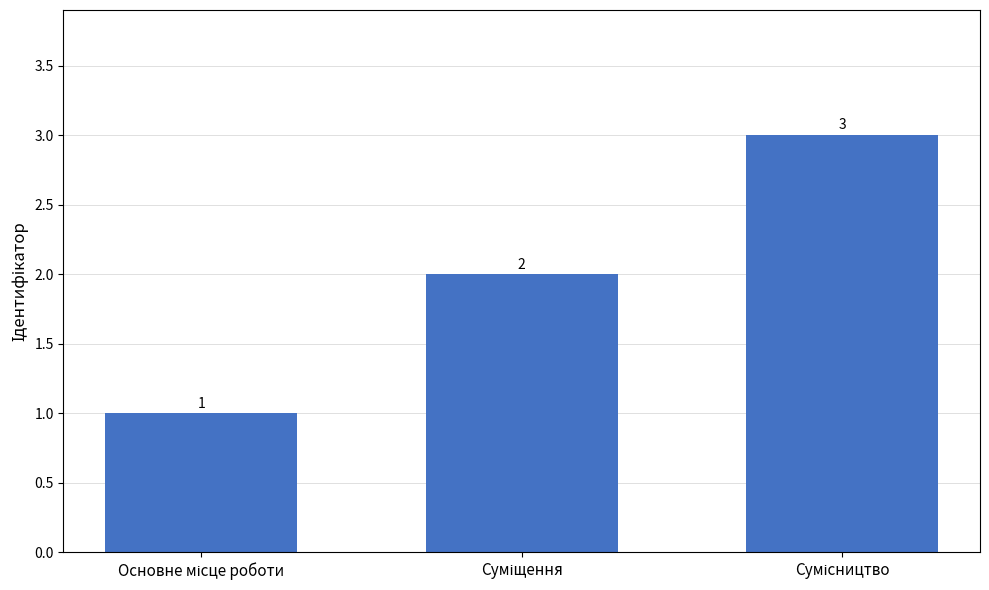

How many bars are there in total?

3